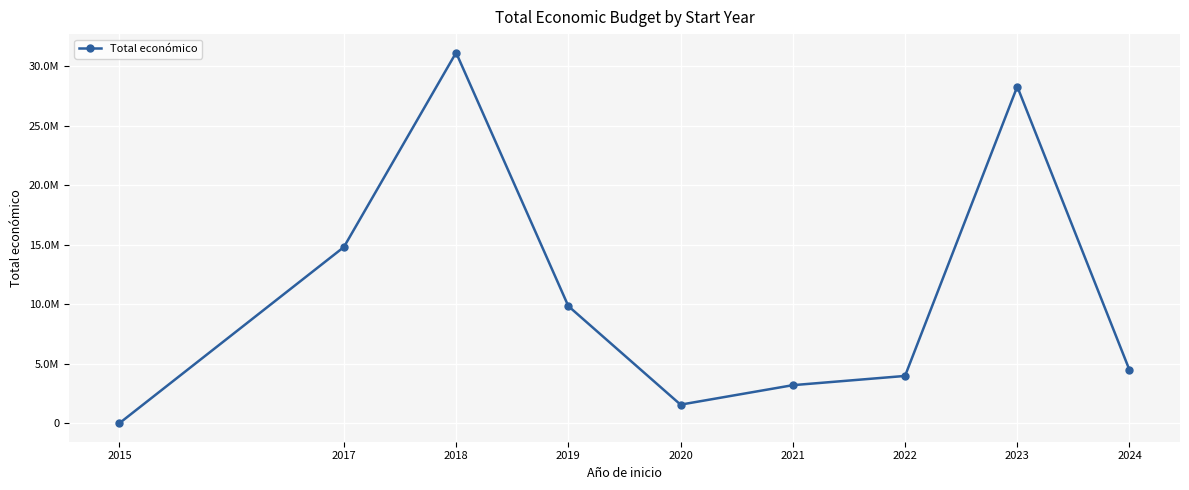

Is this an area chart (filled region under the line)?

No